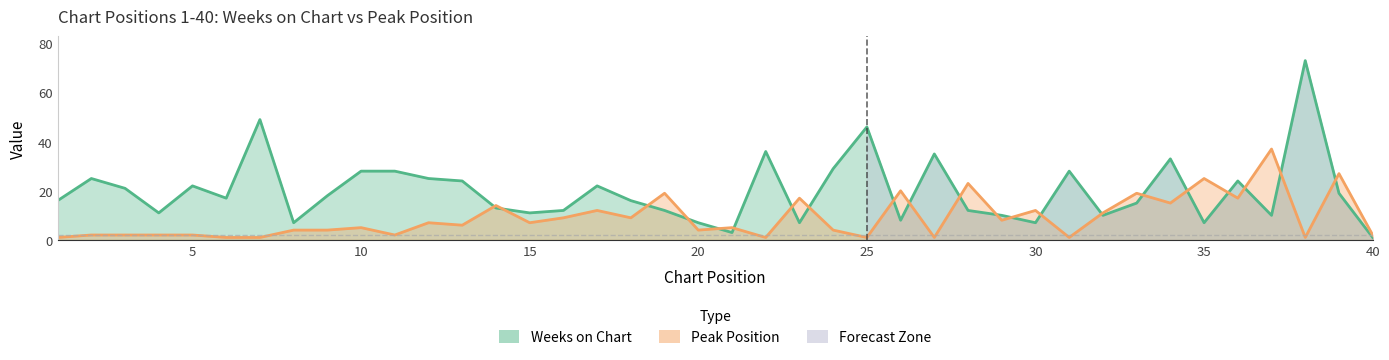

Is it true that Peak Position equals 16 at 16?

False